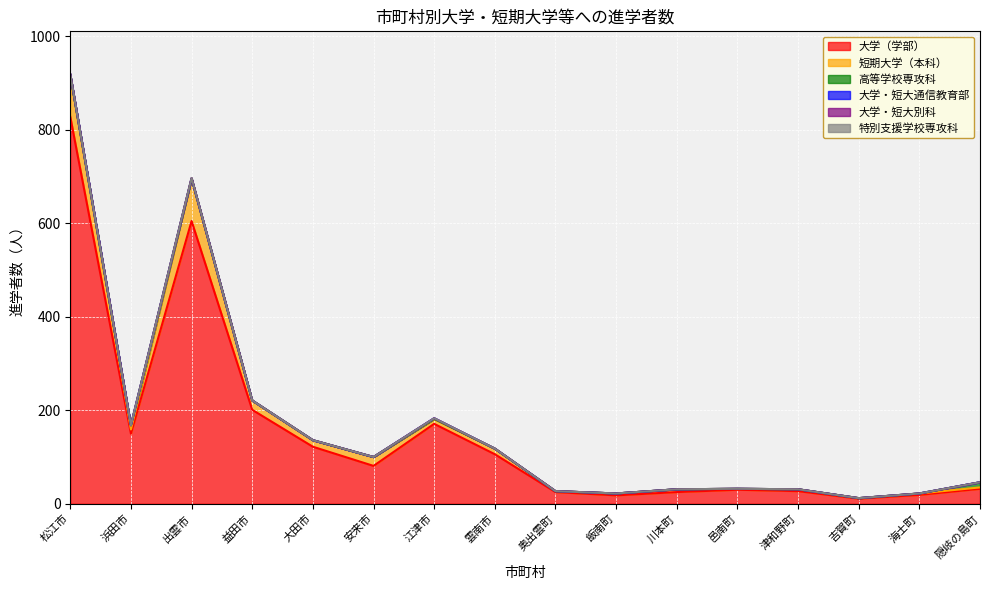

True or false: 高等学校専攻科 and 大学・短大通信教育部 intersect in this chart.

True